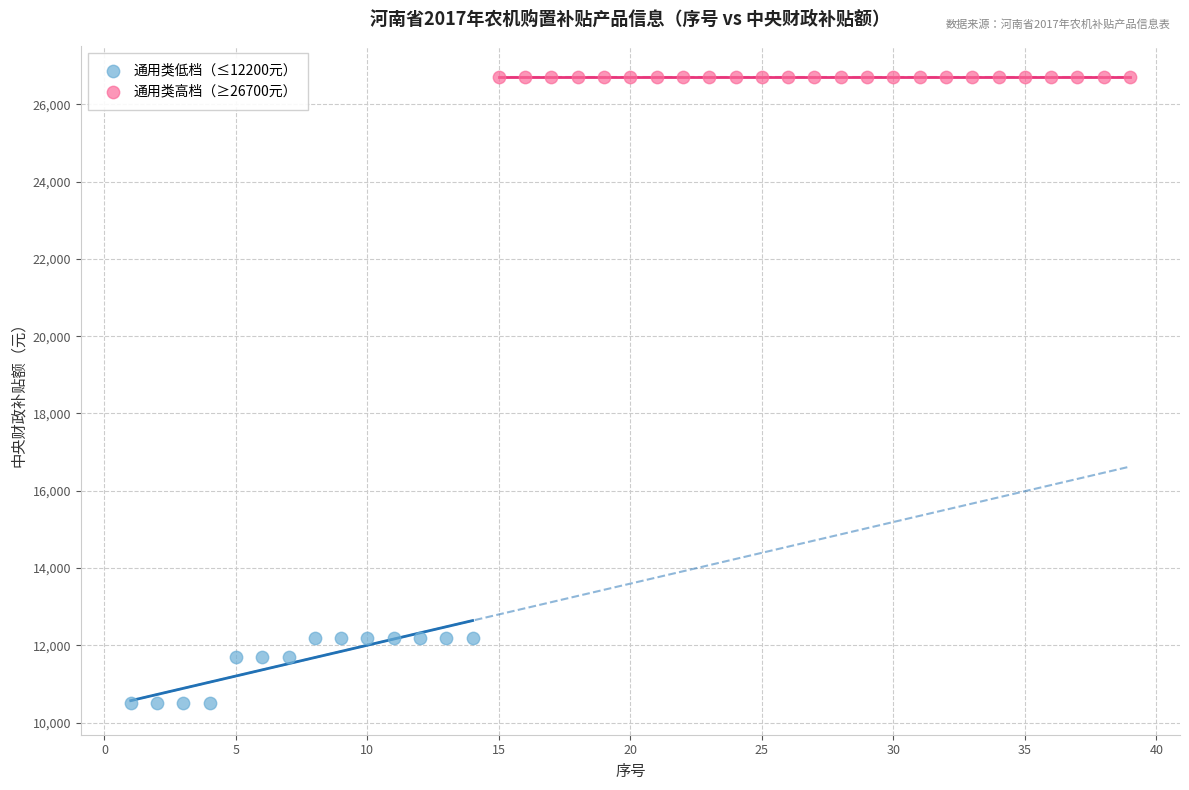

Which series reaches the minimum Y coordinate?

通用类低档（≤12200元）